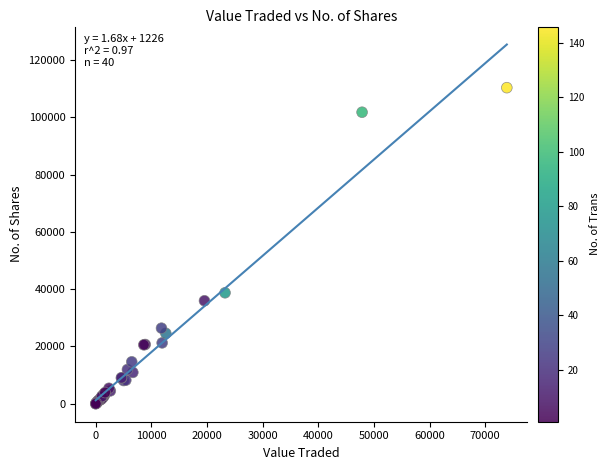

What Y value in the scatter plot is closest to 55163?

38738